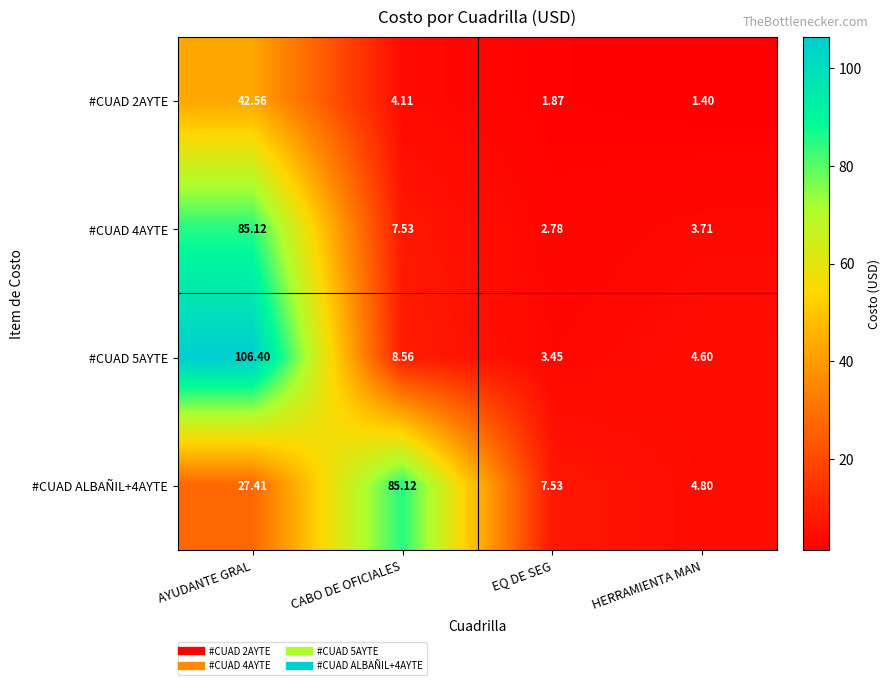

At which label is #CUAD 5AYTE closest to 54?

CABO DE OFICIALES